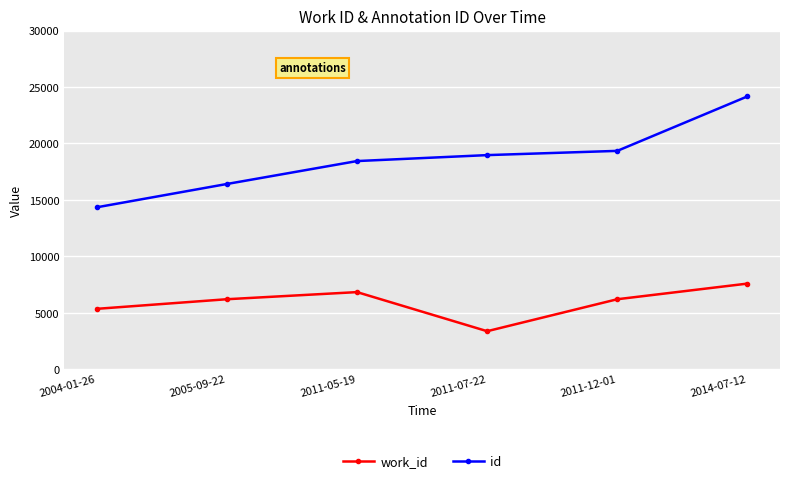

True or false: id and work_id intersect in this chart.

False